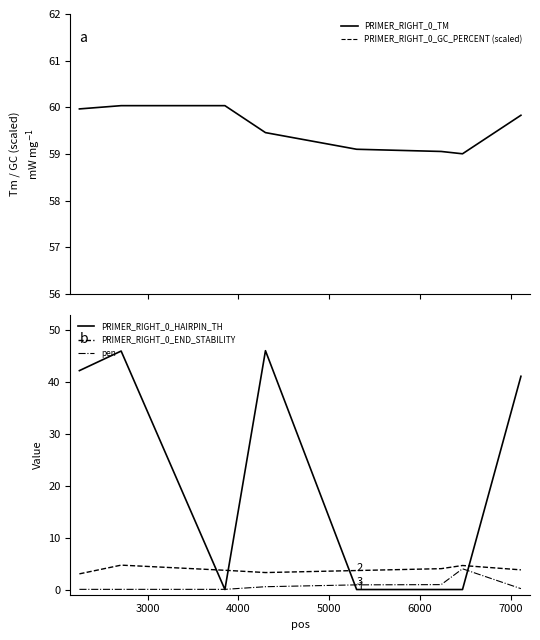

What is the value of the PRIMER_RIGHT_0_GC_PERCENT (scaled) point at the 3rd from the left?

33.2